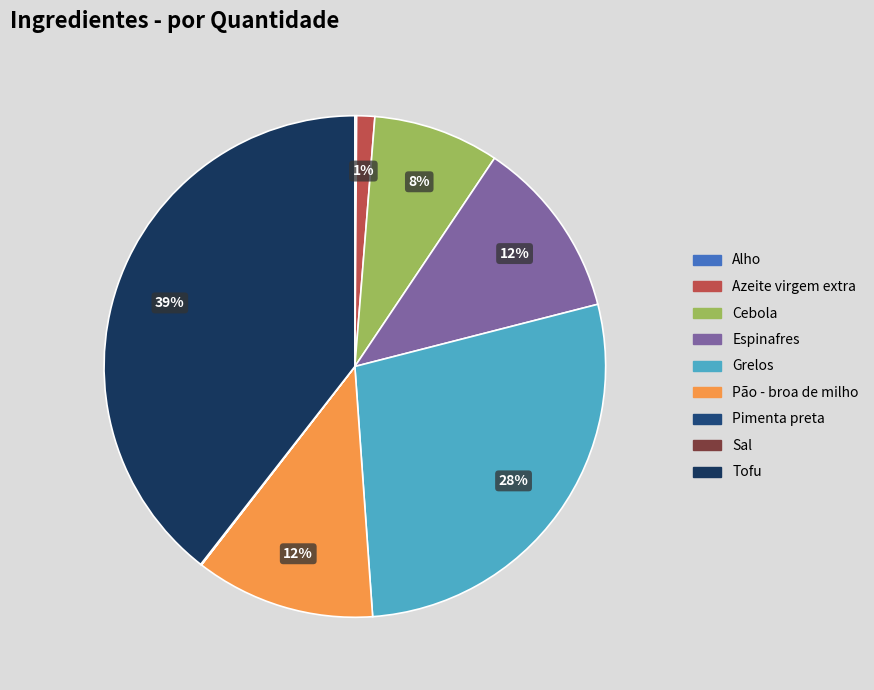

What is the smallest slice in the pie chart?

Pimenta preta